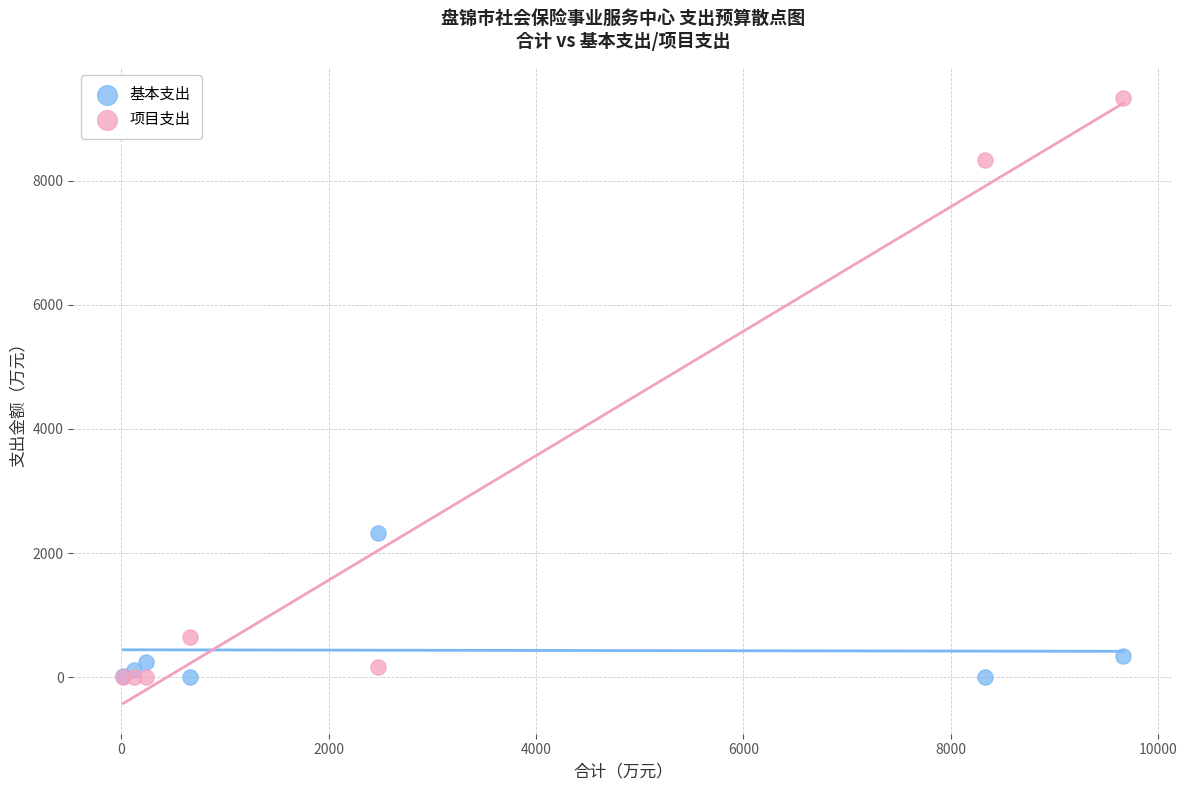

Which series has the widest spread of Y values?

项目支出